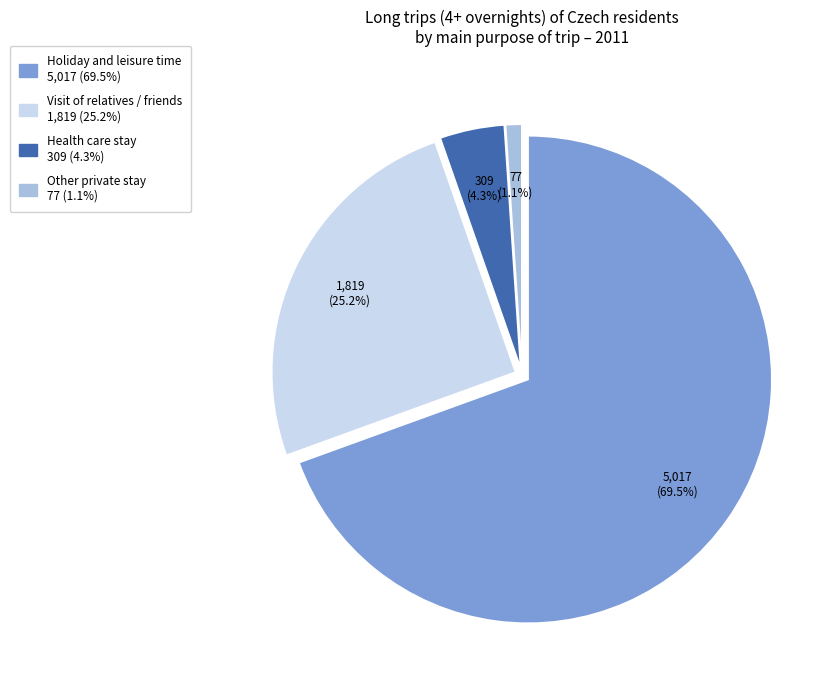

What is the ratio of the value at Holiday and leisure time to the value at Visit of relatives / friends?

2.8